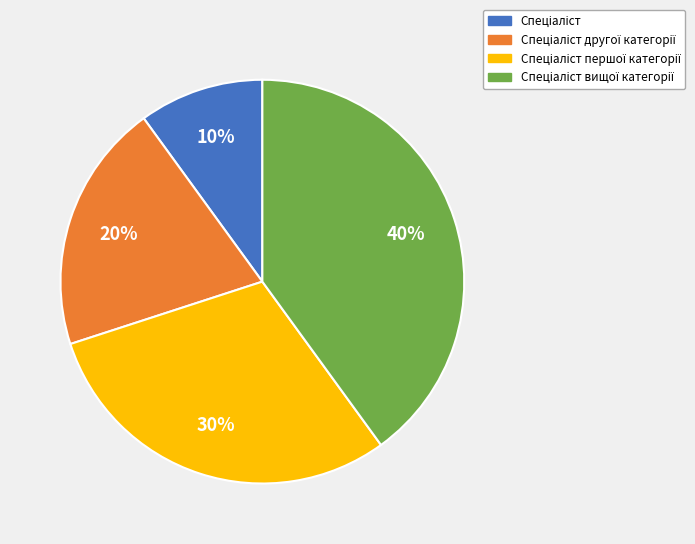

Does any single category account for the majority?

No